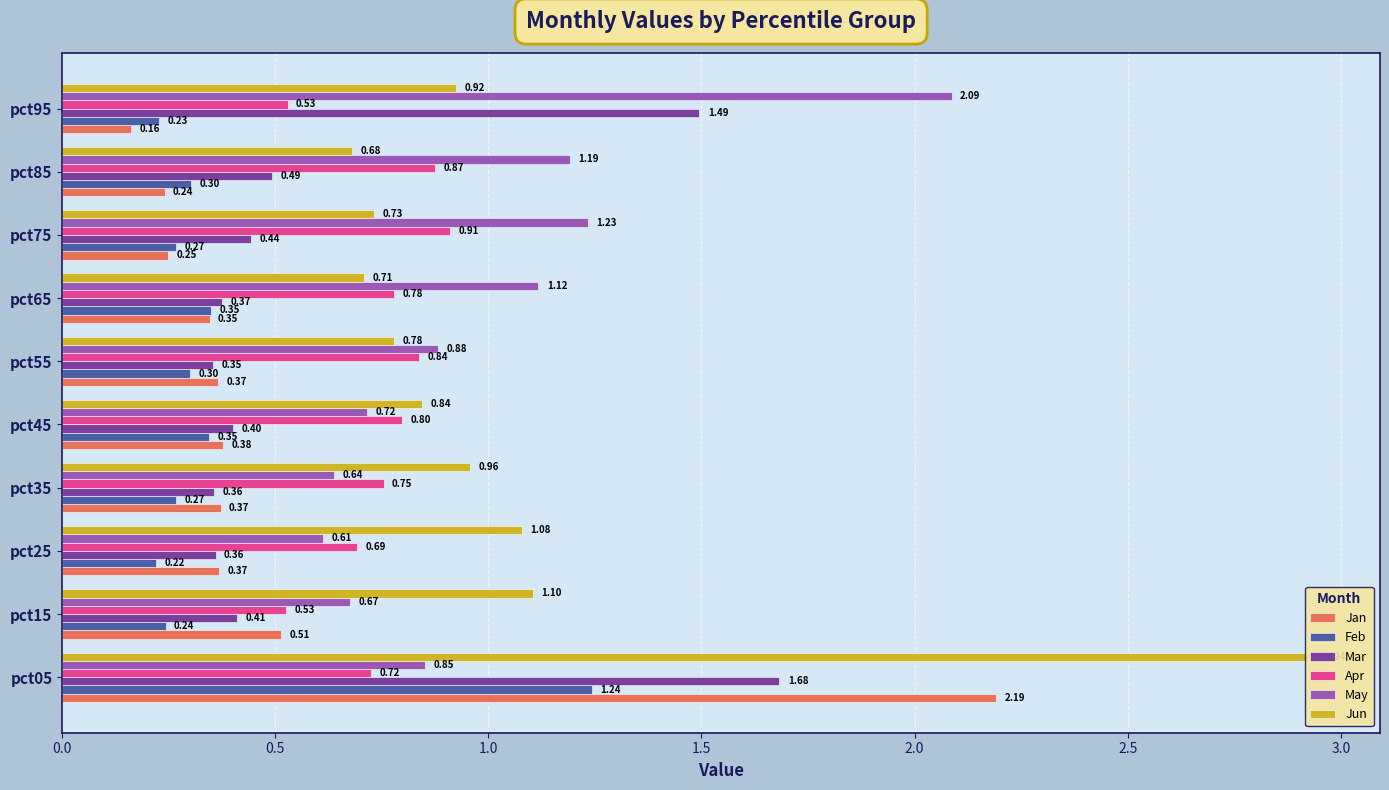

The value of May at pct55 is 1.3. True or false?

False